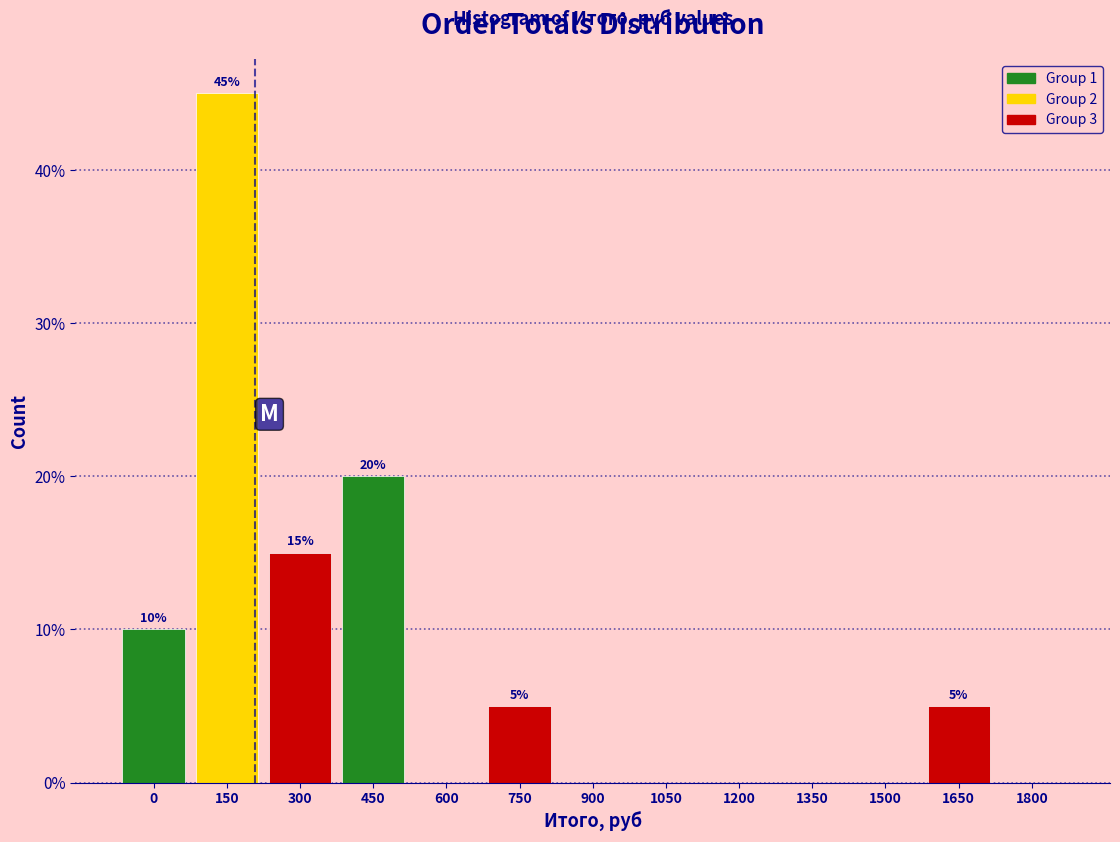

Reading right to left, what are all the values shown in this chart?

1800=0	1650=5	1500=0	1350=0	1200=0	1050=0	900=0	750=5	600=0	450=20	300=15	150=45	0=10